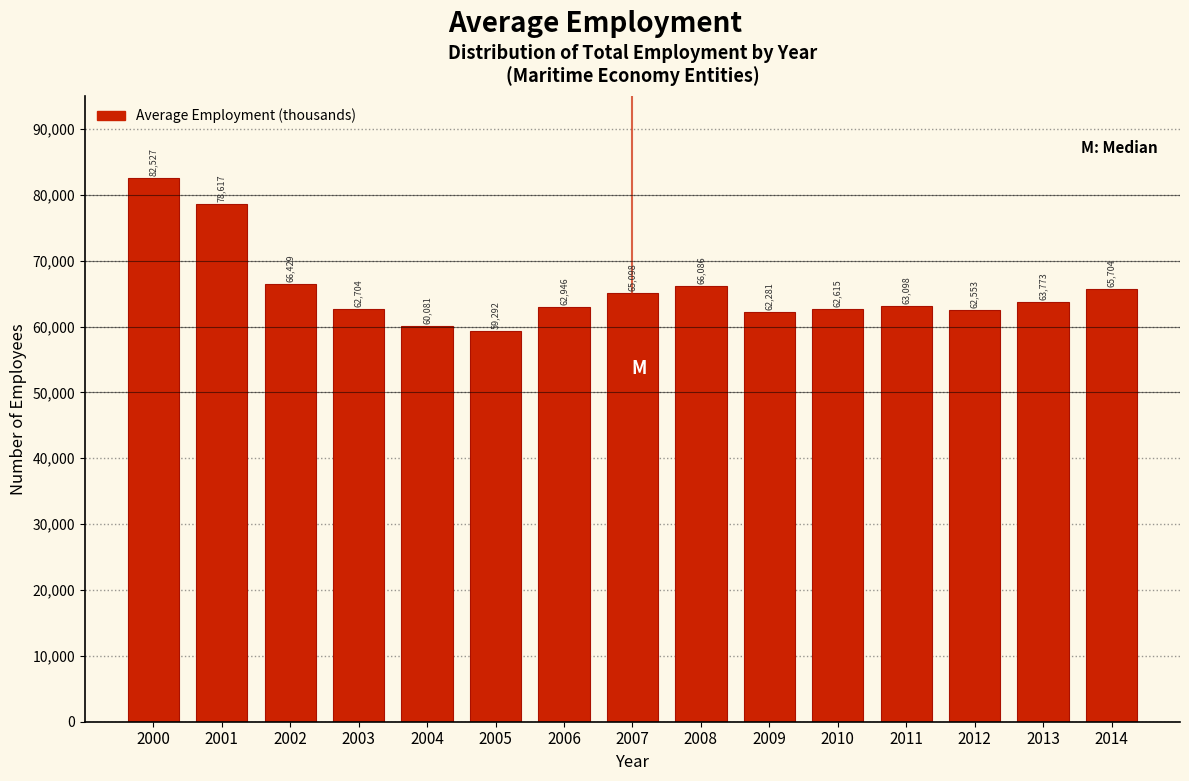

Reading left to right, list all the values displayed in this chart.

2000=82527	2001=78617	2002=66429	2003=62704	2004=60081	2005=59292	2006=62946	2007=65098	2008=66086	2009=62281	2010=62615	2011=63098	2012=62553	2013=63773	2014=65704